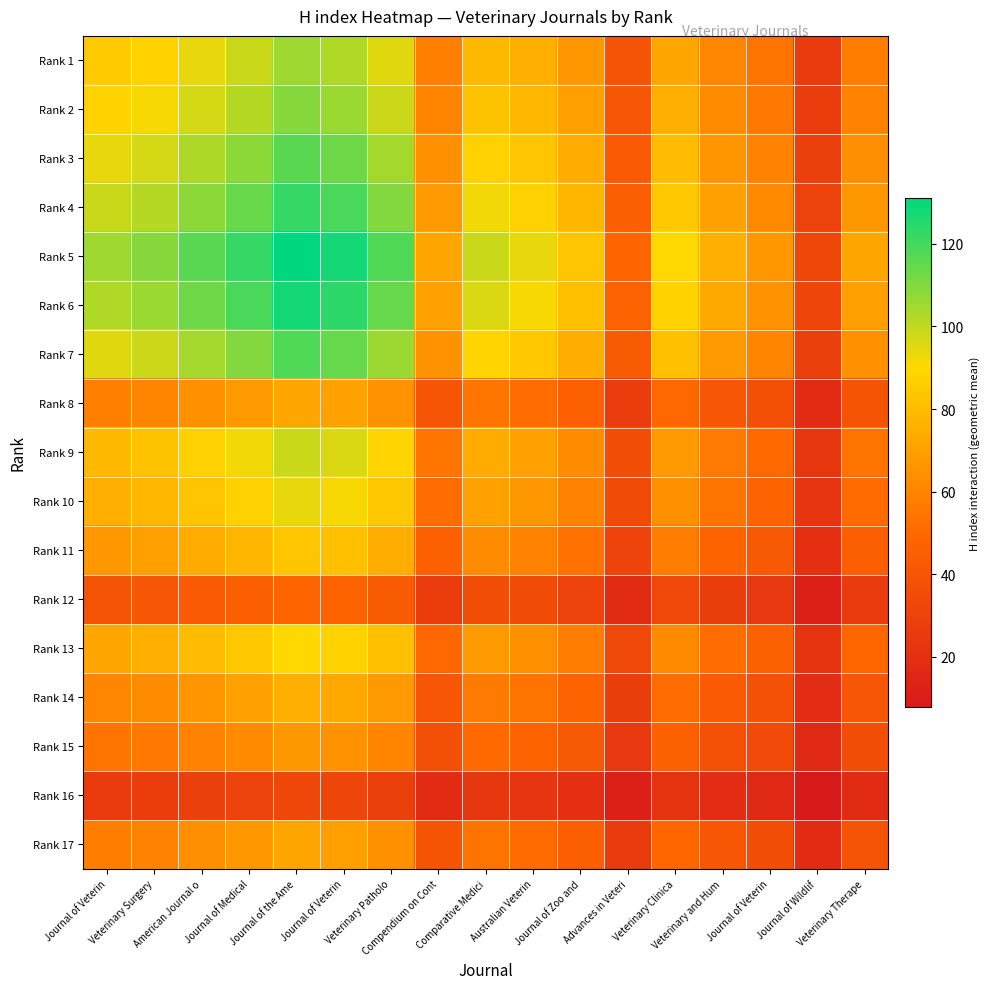

Reading left to right, extract all data points from this chart.

Rank 1: Journal of Veterin=85.0	Veterinary Surgery=87.9	American Journal o=93.6	Journal of Medical=98.4	Journal of the Ame=105.5	Journal of Veterin=102.7	Veterinary Patholo=94.9	Compendium on Cont=58.3	Comparative Medici=79.3	Australian Veterin=75.5	Journal of Zoo and=67.1	Advances in Veteri=39.1	Veterinary Clinica=72.6	Veterinary and Hum=60.5	Journal of Veterin=53.8	Journal of Wildlif=26.1	Veterinary Therape=57.6
Rank 2: Journal of Veterin=87.9	Veterinary Surgery=91.0	American Journal o=96.8	Journal of Medical=101.9	Journal of the Ame=109.2	Journal of Veterin=106.2	Veterinary Patholo=98.2	Compendium on Cont=60.3	Comparative Medici=82.1	Australian Veterin=78.1	Journal of Zoo and=69.4	Advances in Veteri=40.5	Veterinary Clinica=75.1	Veterinary and Hum=62.6	Journal of Veterin=55.6	Journal of Wildlif=27.0	Veterinary Therape=59.6
Rank 3: Journal of Veterin=93.6	Veterinary Surgery=96.8	American Journal o=103.0	Journal of Medical=108.4	Journal of the Ame=116.2	Journal of Veterin=113.0	Veterinary Patholo=104.5	Compendium on Cont=64.2	Comparative Medici=87.3	Australian Veterin=83.1	Journal of Zoo and=73.9	Advances in Veteri=43.1	Veterinary Clinica=79.9	Veterinary and Hum=66.6	Journal of Veterin=59.2	Journal of Wildlif=28.7	Veterinary Therape=63.4
Rank 4: Journal of Veterin=98.4	Veterinary Surgery=101.9	American Journal o=108.4	Journal of Medical=114.0	Journal of the Ame=122.2	Journal of Veterin=118.9	Veterinary Patholo=109.9	Compendium on Cont=67.5	Comparative Medici=91.8	Australian Veterin=87.4	Journal of Zoo and=77.7	Advances in Veteri=45.3	Veterinary Clinica=84.1	Veterinary and Hum=70.0	Journal of Veterin=62.3	Journal of Wildlif=30.2	Veterinary Therape=66.7
Rank 5: Journal of Veterin=105.5	Veterinary Surgery=109.2	American Journal o=116.2	Journal of Medical=122.2	Journal of the Ame=131.0	Journal of Veterin=127.5	Veterinary Patholo=117.8	Compendium on Cont=72.4	Comparative Medici=98.5	Australian Veterin=93.7	Journal of Zoo and=83.3	Advances in Veteri=48.6	Veterinary Clinica=90.1	Veterinary and Hum=75.1	Journal of Veterin=66.7	Journal of Wildlif=32.4	Veterinary Therape=71.5
Rank 6: Journal of Veterin=102.7	Veterinary Surgery=106.2	American Journal o=113.0	Journal of Medical=118.9	Journal of the Ame=127.5	Journal of Veterin=124.0	Veterinary Patholo=114.6	Compendium on Cont=70.4	Comparative Medici=95.8	Australian Veterin=91.1	Journal of Zoo and=81.1	Advances in Veteri=47.2	Veterinary Clinica=87.7	Veterinary and Hum=73.0	Journal of Veterin=64.9	Journal of Wildlif=31.5	Veterinary Therape=69.5
Rank 7: Journal of Veterin=94.9	Veterinary Surgery=98.2	American Journal o=104.5	Journal of Medical=109.9	Journal of the Ame=117.8	Journal of Veterin=114.6	Veterinary Patholo=106.0	Compendium on Cont=65.1	Comparative Medici=88.6	Australian Veterin=84.3	Journal of Zoo and=75.0	Advances in Veteri=43.7	Veterinary Clinica=81.1	Veterinary and Hum=67.5	Journal of Veterin=60.0	Journal of Wildlif=29.1	Veterinary Therape=64.3
Rank 8: Journal of Veterin=58.3	Veterinary Surgery=60.3	American Journal o=64.2	Journal of Medical=67.5	Journal of the Ame=72.4	Journal of Veterin=70.4	Veterinary Patholo=65.1	Compendium on Cont=40.0	Comparative Medici=54.4	Australian Veterin=51.8	Journal of Zoo and=46.0	Advances in Veteri=26.8	Veterinary Clinica=49.8	Veterinary and Hum=41.5	Journal of Veterin=36.9	Journal of Wildlif=17.9	Veterinary Therape=39.5
Rank 9: Journal of Veterin=79.3	Veterinary Surgery=82.1	American Journal o=87.3	Journal of Medical=91.8	Journal of the Ame=98.5	Journal of Veterin=95.8	Veterinary Patholo=88.6	Compendium on Cont=54.4	Comparative Medici=74.0	Australian Veterin=70.4	Journal of Zoo and=62.6	Advances in Veteri=36.5	Veterinary Clinica=67.7	Veterinary and Hum=56.4	Journal of Veterin=50.2	Journal of Wildlif=24.3	Veterinary Therape=53.7
Rank 10: Journal of Veterin=75.5	Veterinary Surgery=78.1	American Journal o=83.1	Journal of Medical=87.4	Journal of the Ame=93.7	Journal of Veterin=91.1	Veterinary Patholo=84.3	Compendium on Cont=51.8	Comparative Medici=70.4	Australian Veterin=67.0	Journal of Zoo and=59.6	Advances in Veteri=34.7	Veterinary Clinica=64.5	Veterinary and Hum=53.7	Journal of Veterin=47.7	Journal of Wildlif=23.2	Veterinary Therape=51.1
Rank 11: Journal of Veterin=67.1	Veterinary Surgery=69.4	American Journal o=73.9	Journal of Medical=77.7	Journal of the Ame=83.3	Journal of Veterin=81.1	Veterinary Patholo=75.0	Compendium on Cont=46.0	Comparative Medici=62.6	Australian Veterin=59.6	Journal of Zoo and=53.0	Advances in Veteri=30.9	Veterinary Clinica=57.3	Veterinary and Hum=47.7	Journal of Veterin=42.4	Journal of Wildlif=20.6	Veterinary Therape=45.5
Rank 12: Journal of Veterin=39.1	Veterinary Surgery=40.5	American Journal o=43.1	Journal of Medical=45.3	Journal of the Ame=48.6	Journal of Veterin=47.2	Veterinary Patholo=43.7	Compendium on Cont=26.8	Comparative Medici=36.5	Australian Veterin=34.7	Journal of Zoo and=30.9	Advances in Veteri=18.0	Veterinary Clinica=33.4	Veterinary and Hum=27.8	Journal of Veterin=24.7	Journal of Wildlif=12.0	Veterinary Therape=26.5
Rank 13: Journal of Veterin=72.6	Veterinary Surgery=75.1	American Journal o=79.9	Journal of Medical=84.1	Journal of the Ame=90.1	Journal of Veterin=87.7	Veterinary Patholo=81.1	Compendium on Cont=49.8	Comparative Medici=67.7	Australian Veterin=64.5	Journal of Zoo and=57.3	Advances in Veteri=33.4	Veterinary Clinica=62.0	Veterinary and Hum=51.6	Journal of Veterin=45.9	Journal of Wildlif=22.3	Veterinary Therape=49.2
Rank 14: Journal of Veterin=60.5	Veterinary Surgery=62.6	American Journal o=66.6	Journal of Medical=70.0	Journal of the Ame=75.1	Journal of Veterin=73.0	Veterinary Patholo=67.5	Compendium on Cont=41.5	Comparative Medici=56.4	Australian Veterin=53.7	Journal of Zoo and=47.7	Advances in Veteri=27.8	Veterinary Clinica=51.6	Veterinary and Hum=43.0	Journal of Veterin=38.2	Journal of Wildlif=18.5	Veterinary Therape=41.0
Rank 15: Journal of Veterin=53.8	Veterinary Surgery=55.6	American Journal o=59.2	Journal of Medical=62.3	Journal of the Ame=66.7	Journal of Veterin=64.9	Veterinary Patholo=60.0	Compendium on Cont=36.9	Comparative Medici=50.2	Australian Veterin=47.7	Journal of Zoo and=42.4	Advances in Veteri=24.7	Veterinary Clinica=45.9	Veterinary and Hum=38.2	Journal of Veterin=34.0	Journal of Wildlif=16.5	Veterinary Therape=36.4
Rank 16: Journal of Veterin=26.1	Veterinary Surgery=27.0	American Journal o=28.7	Journal of Medical=30.2	Journal of the Ame=32.4	Journal of Veterin=31.5	Veterinary Patholo=29.1	Compendium on Cont=17.9	Comparative Medici=24.3	Australian Veterin=23.2	Journal of Zoo and=20.6	Advances in Veteri=12.0	Veterinary Clinica=22.3	Veterinary and Hum=18.5	Journal of Veterin=16.5	Journal of Wildlif=8.0	Veterinary Therape=17.7
Rank 17: Journal of Veterin=57.6	Veterinary Surgery=59.6	American Journal o=63.4	Journal of Medical=66.7	Journal of the Ame=71.5	Journal of Veterin=69.5	Veterinary Patholo=64.3	Compendium on Cont=39.5	Comparative Medici=53.7	Australian Veterin=51.1	Journal of Zoo and=45.5	Advances in Veteri=26.5	Veterinary Clinica=49.2	Veterinary and Hum=41.0	Journal of Veterin=36.4	Journal of Wildlif=17.7	Veterinary Therape=39.0